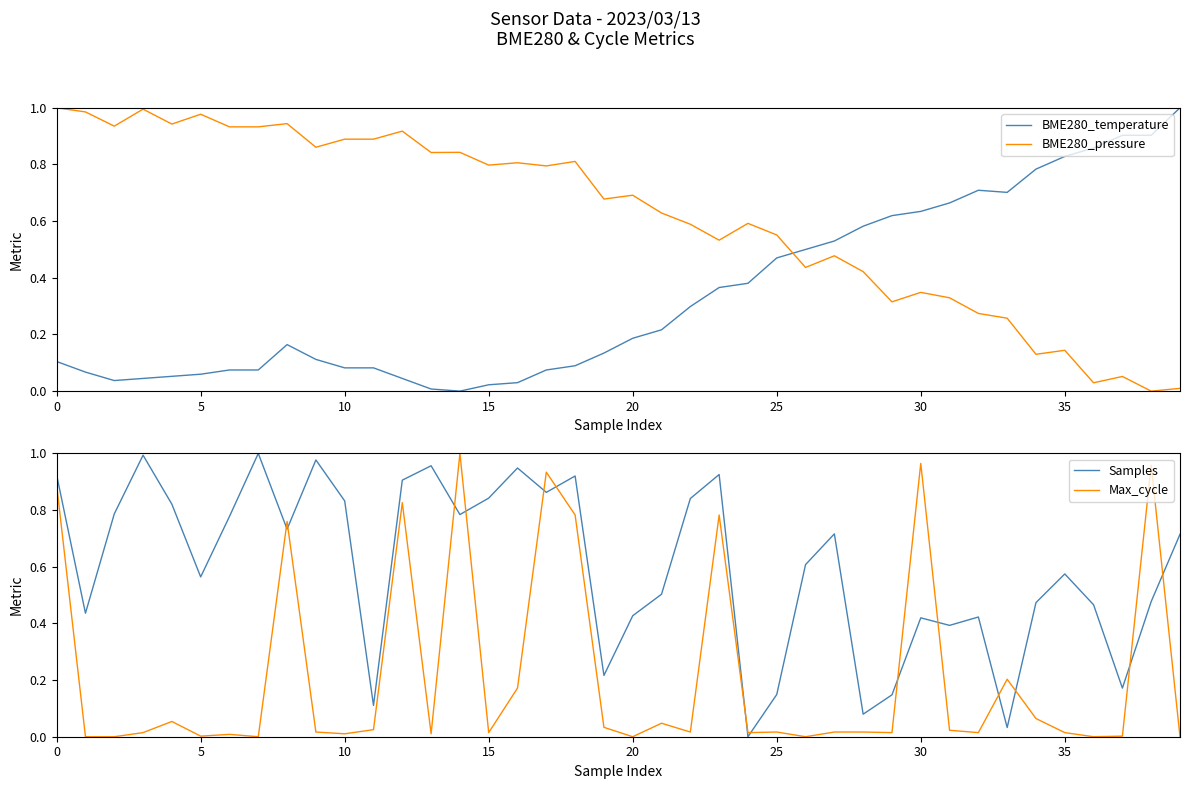

Does the chart display data point markers on the line(s)?

No